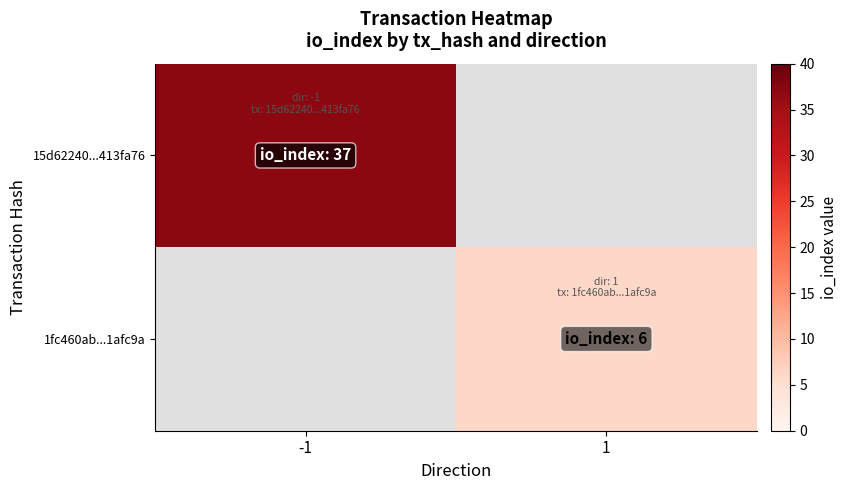

At -1, list the series in order from smallest to largest.

15d62240...413fa76, 1fc460ab...1afc9a